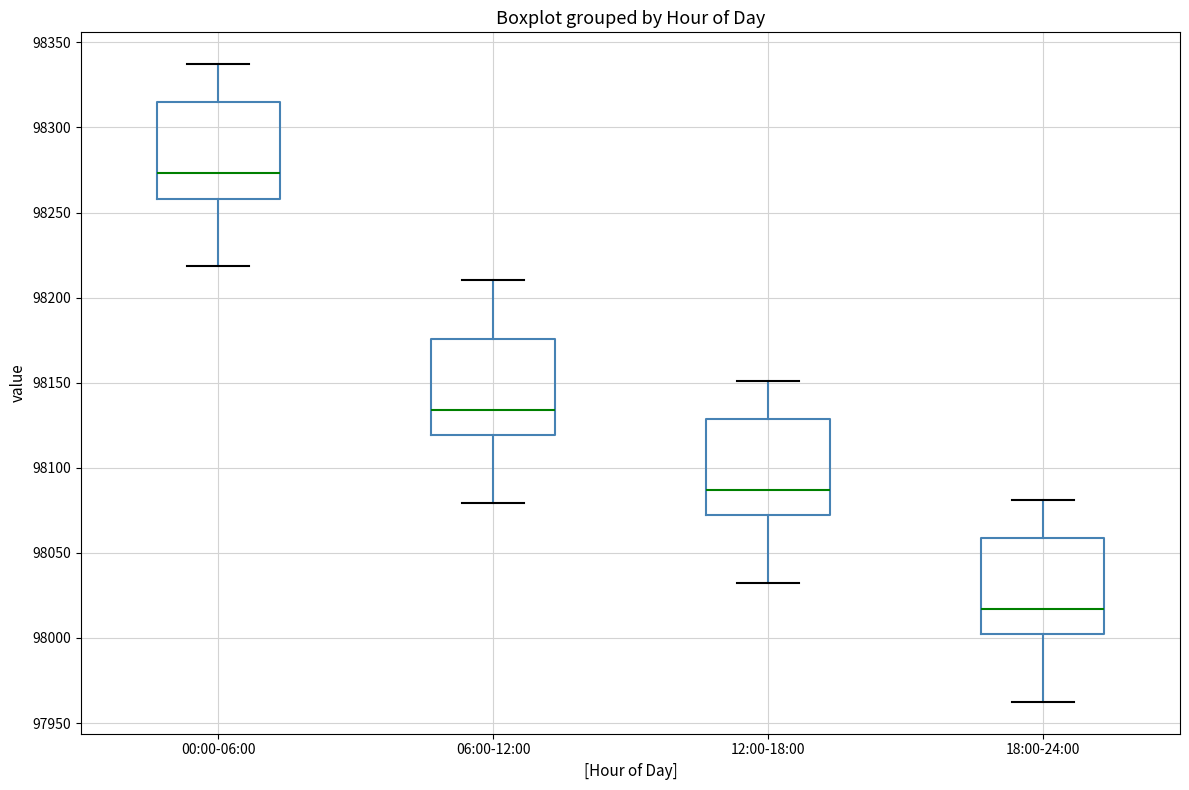

Which box's median line is the highest?

00:00-06:00